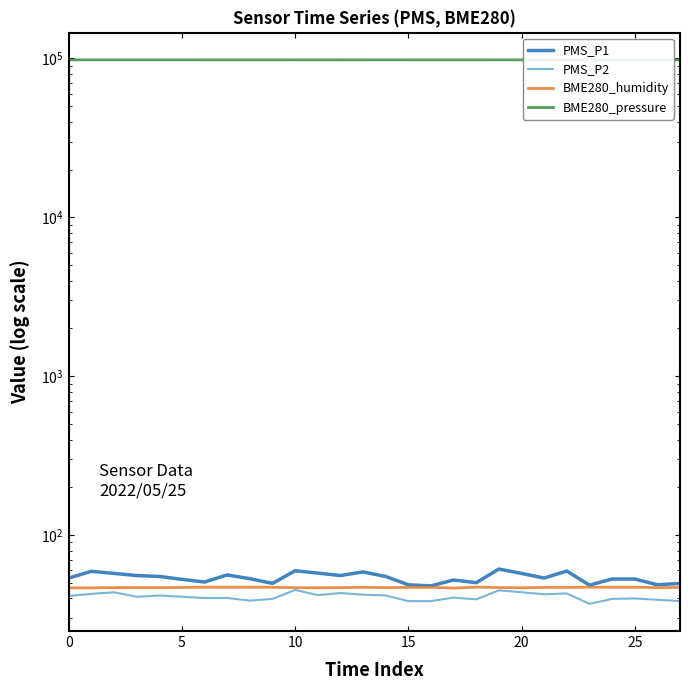

What is the maximum value for PMS_P1?

61.2